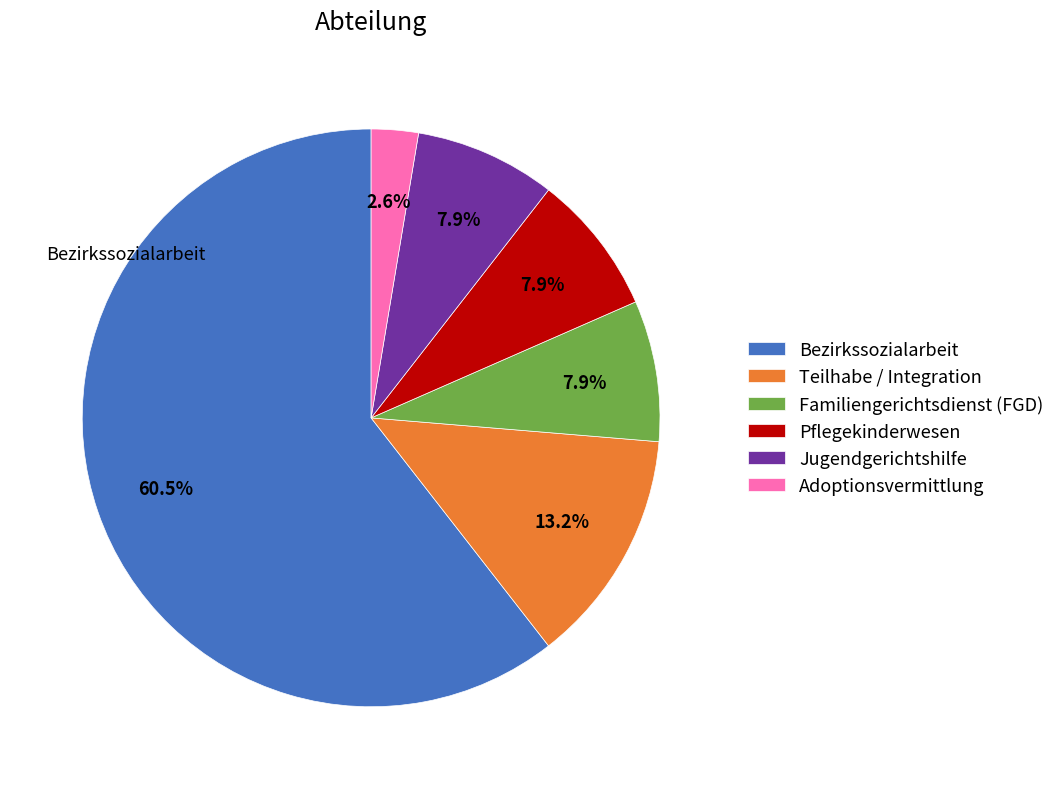

True or false: Familiengerichtsdienst (FGD) accounts for 2% of the total.

False